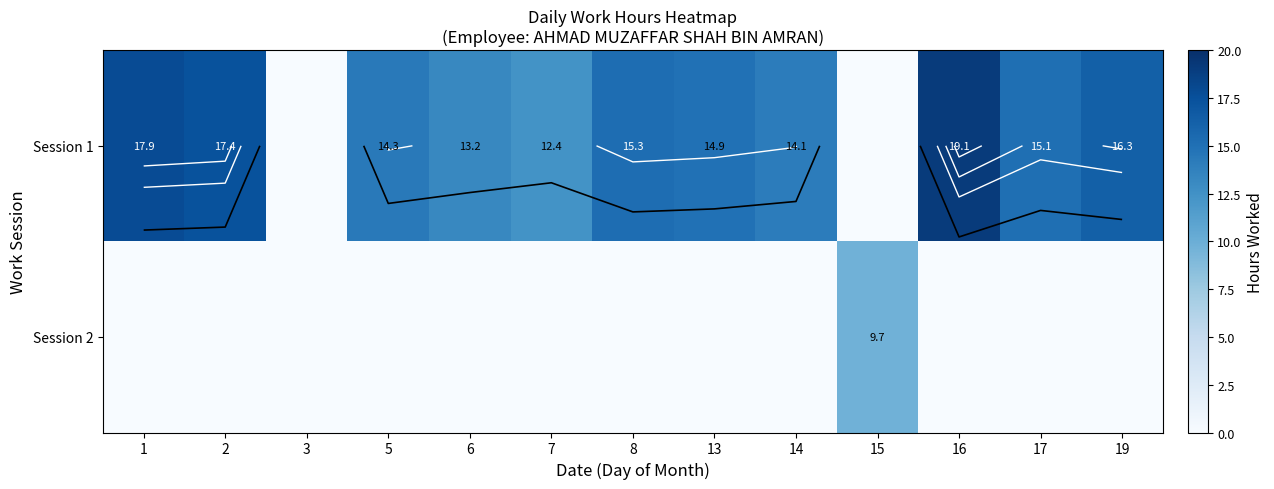

List the series in order of their overall mean, highest first.

Session 1, Session 2